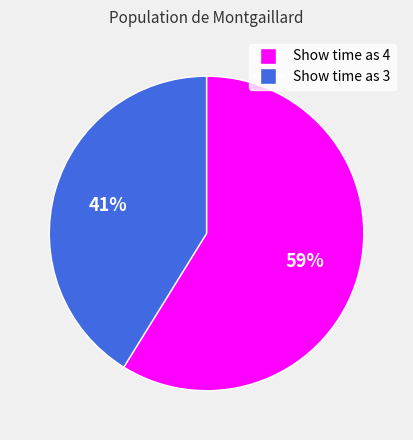

To the nearest percent, what is the difference between the largest and smallest slice percentages?

18%